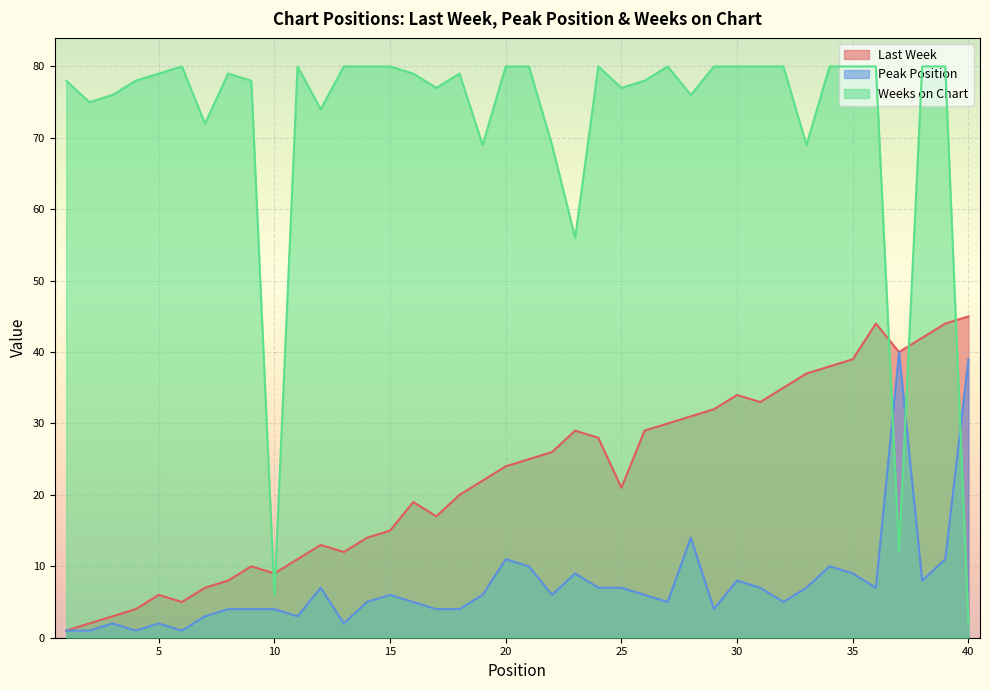

True or false: Last Week and Peak Position cross at least once.

False